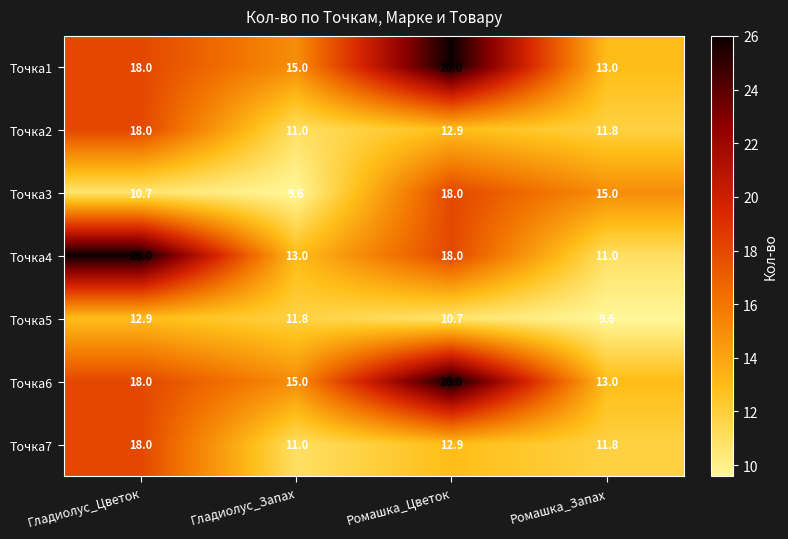

Reading left to right, what are all the values shown in this chart?

Точка1: Гладиолус_Цветок=18.0	Гладиолус_Запах=15.0	Ромашка_Цветок=26.0	Ромашка_Запах=13.0
Точка2: Гладиолус_Цветок=18.0	Гладиолус_Запах=11.0	Ромашка_Цветок=12.9	Ромашка_Запах=11.8
Точка3: Гладиолус_Цветок=10.7	Гладиолус_Запах=9.6	Ромашка_Цветок=18.0	Ромашка_Запах=15.0
Точка4: Гладиолус_Цветок=26.0	Гладиолус_Запах=13.0	Ромашка_Цветок=18.0	Ромашка_Запах=11.0
Точка5: Гладиолус_Цветок=12.9	Гладиолус_Запах=11.8	Ромашка_Цветок=10.7	Ромашка_Запах=9.6
Точка6: Гладиолус_Цветок=18.0	Гладиолус_Запах=15.0	Ромашка_Цветок=26.0	Ромашка_Запах=13.0
Точка7: Гладиолус_Цветок=18.0	Гладиолус_Запах=11.0	Ромашка_Цветок=12.9	Ромашка_Запах=11.8